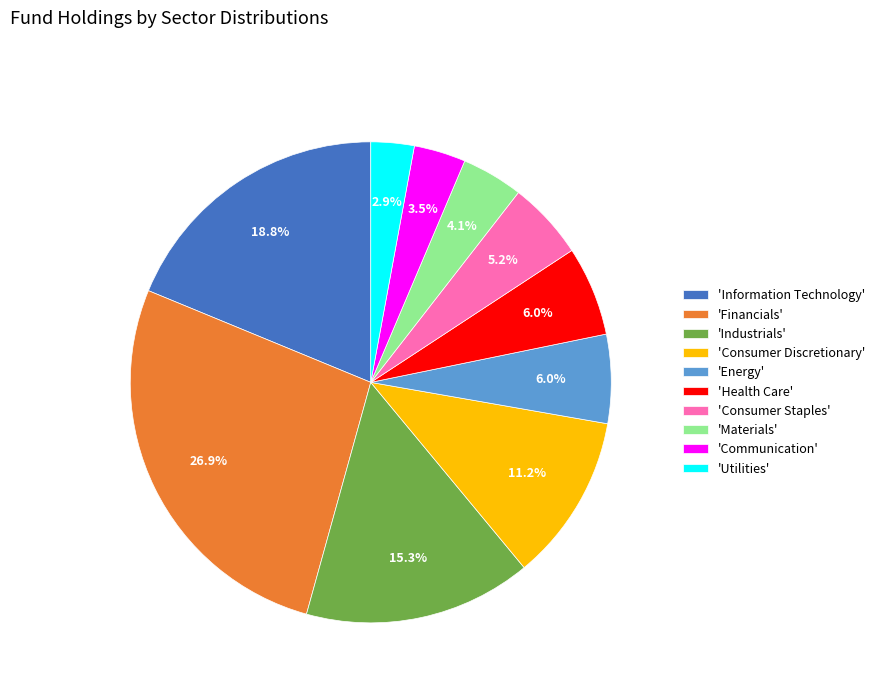

What percentage do 'Consumer Discretionary' and 'Energy' together represent?

17.2%